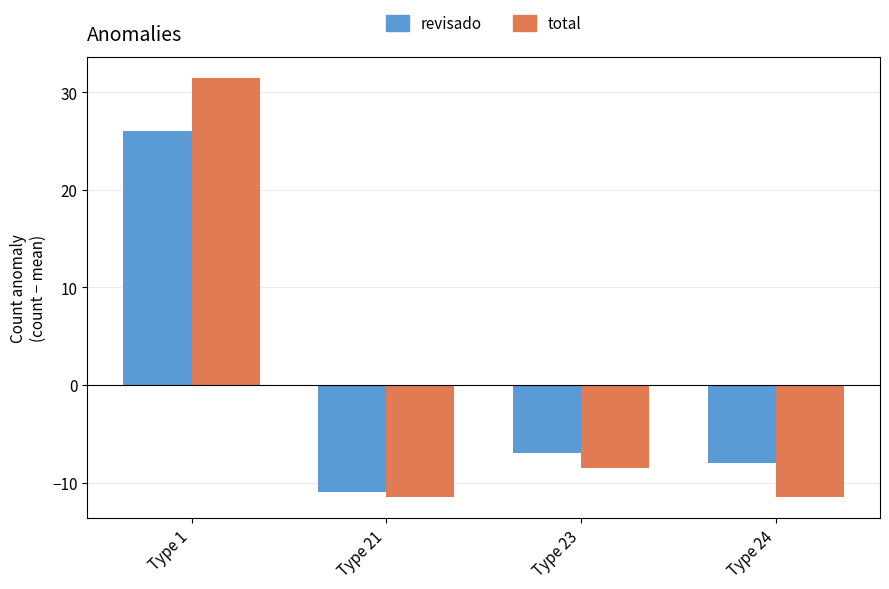

What is the total value across all series at Type 21?

-22.5